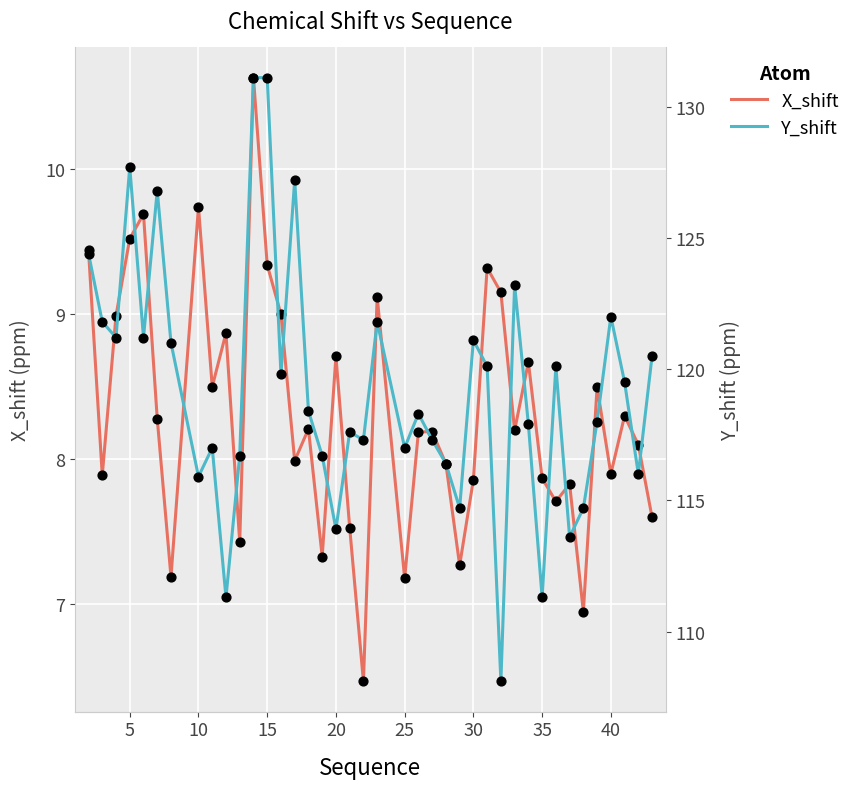

At how many categories does at least one series exceed 17?

40